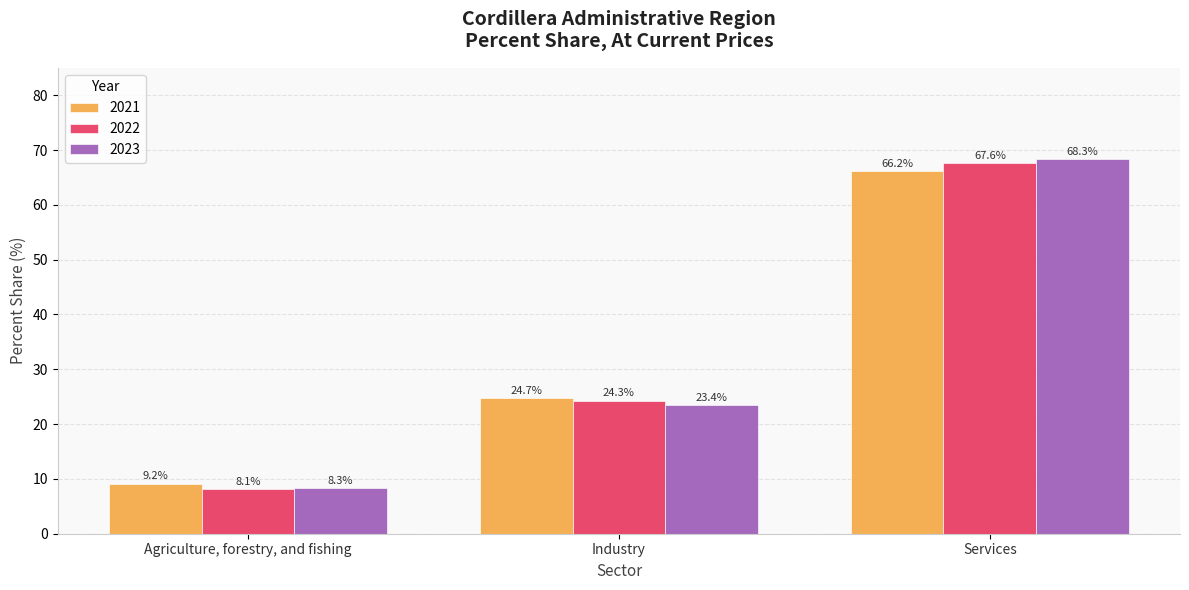

What is the value of the 2022 bar at the 3rd from the left?

67.6